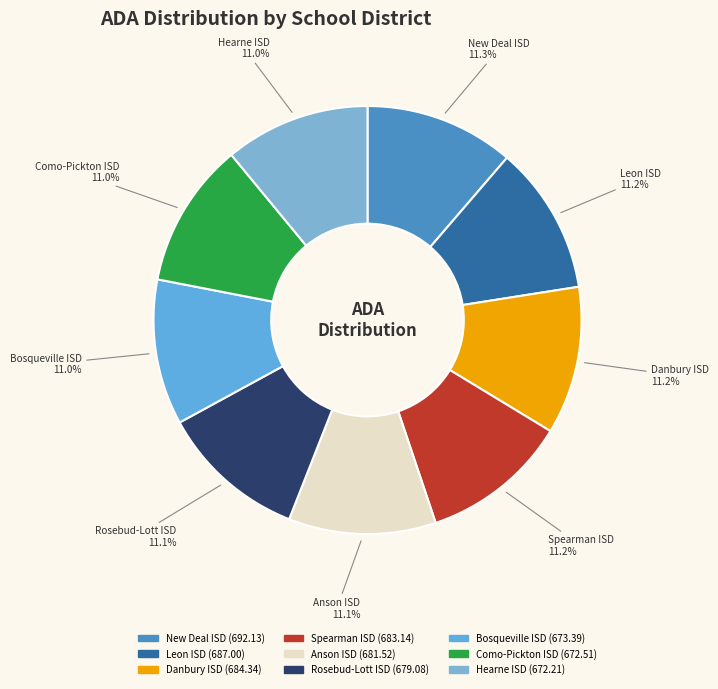

What percentage do Rosebud-Lott ISD and Como-Pickton ISD together represent?

22.1%